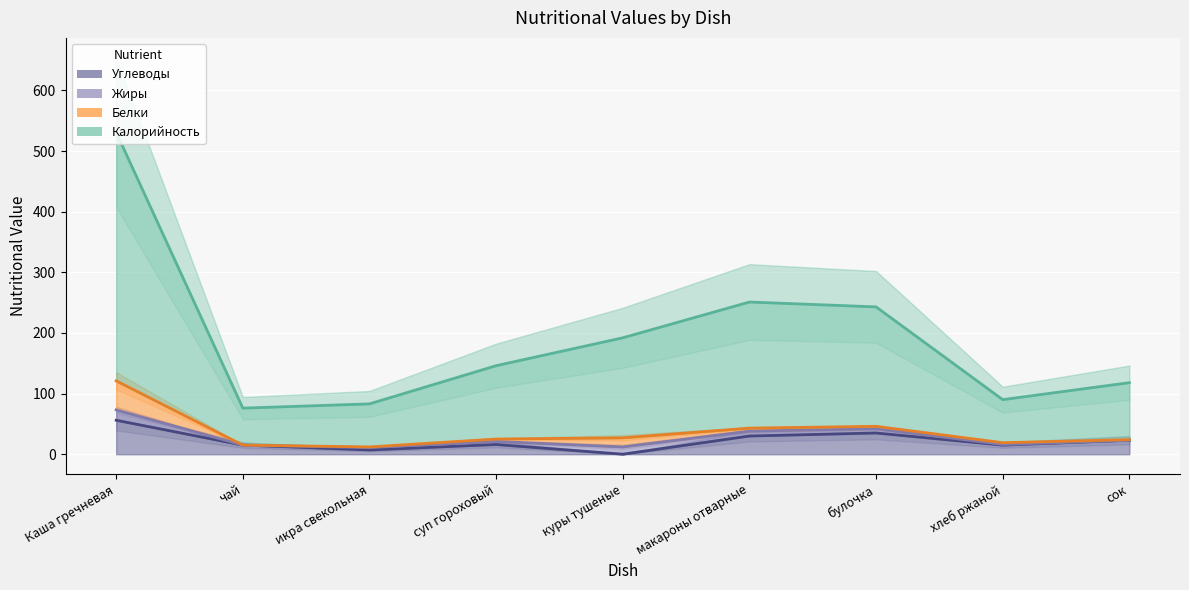

What is the label of the 8th point from the left?

хлеб ржаной